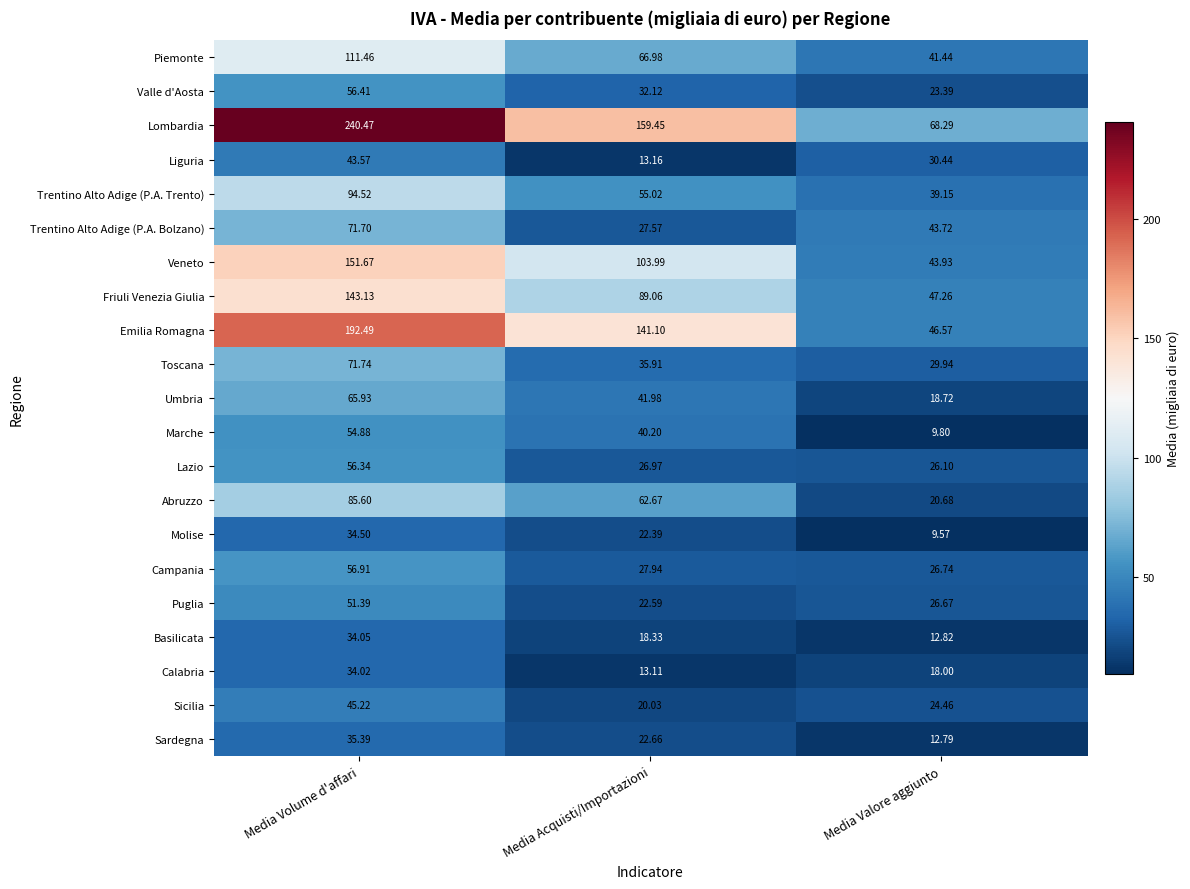

What is the spread (max minus min) of values at Media Acquisti/Importazioni?

146.3